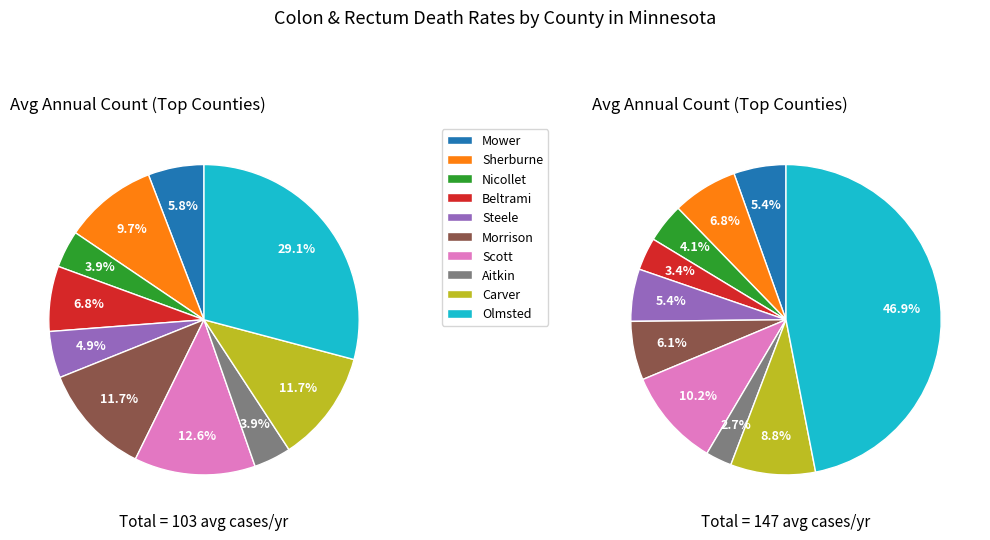

Count the number of slices in the pie.

10